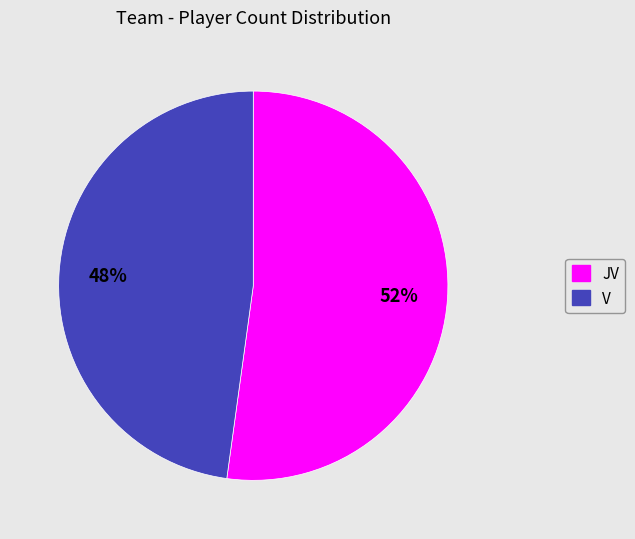

Rank the categories by value from highest to lowest.

JV, V